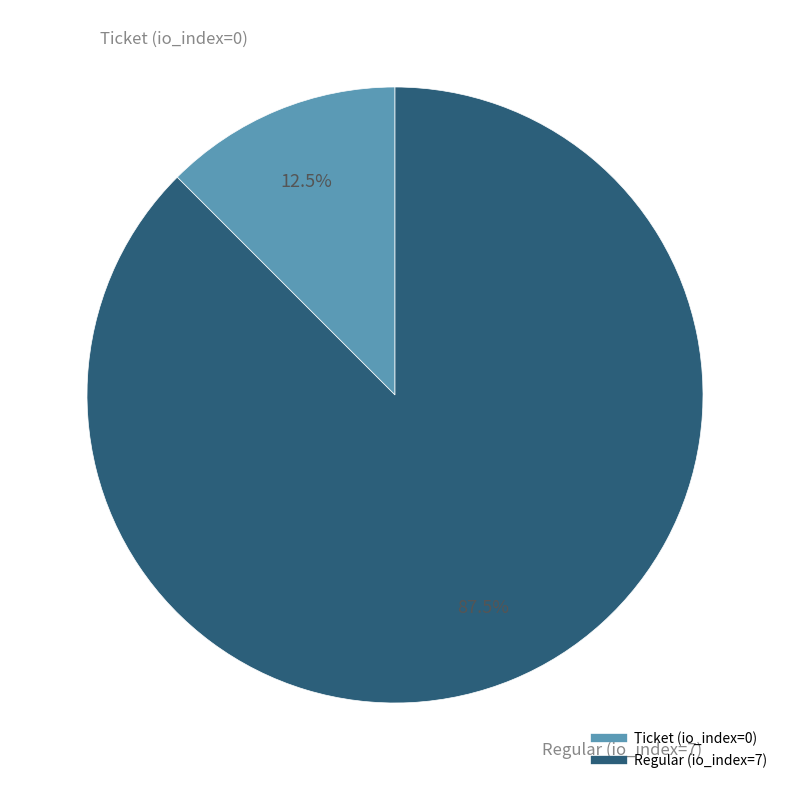

Rank the categories by value from highest to lowest.

Regular (io_index=7), Ticket (io_index=0)